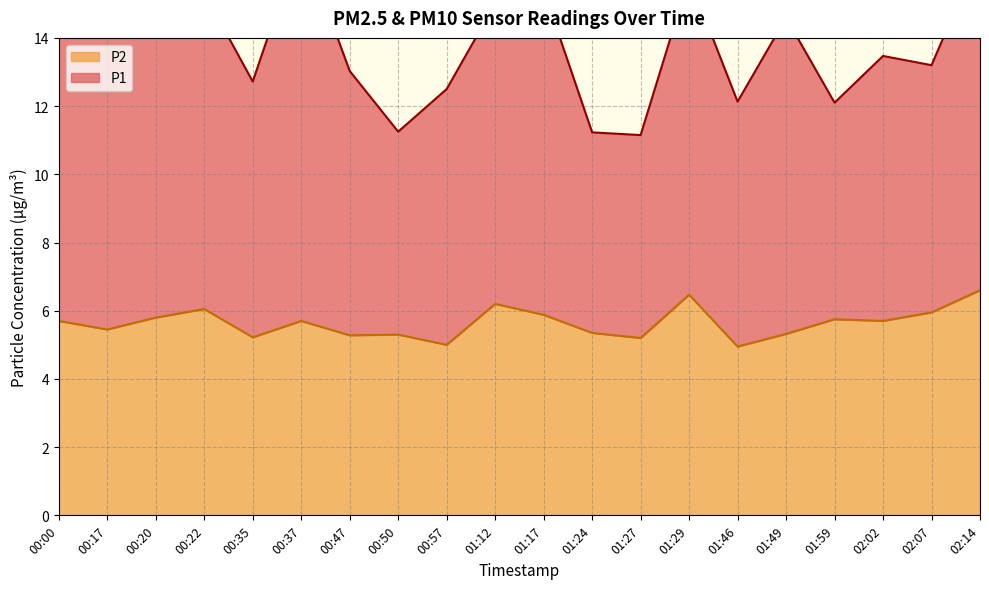

What is the label of the 20th point from the left?

02:14